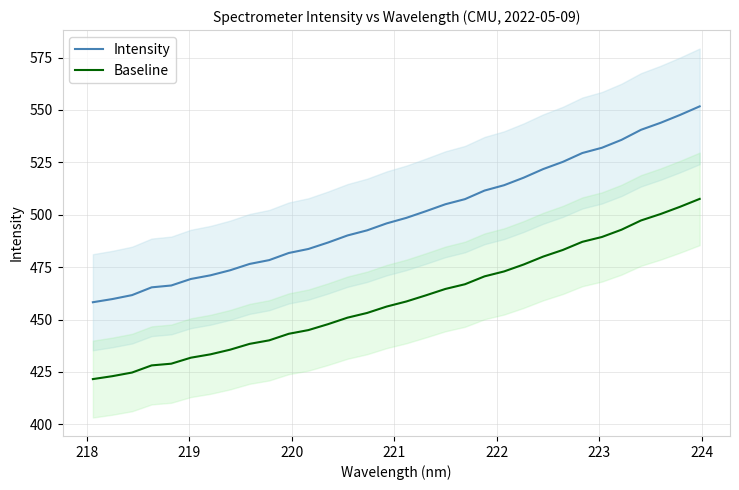

True or false: Baseline and Intensity cross at least once.

False